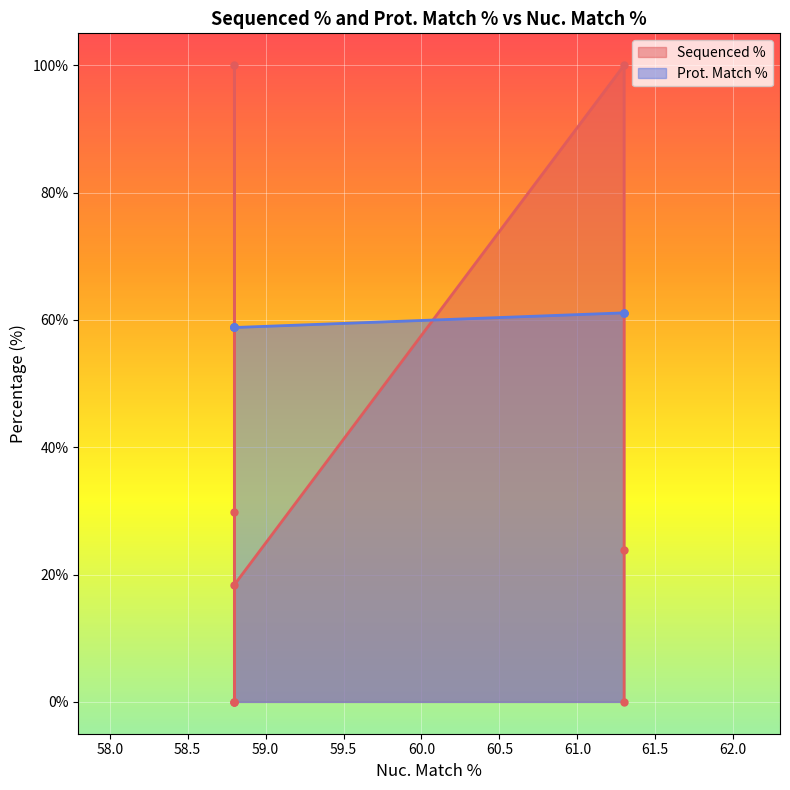

What is the spread (max minus min) of values at 61.3?

38.9